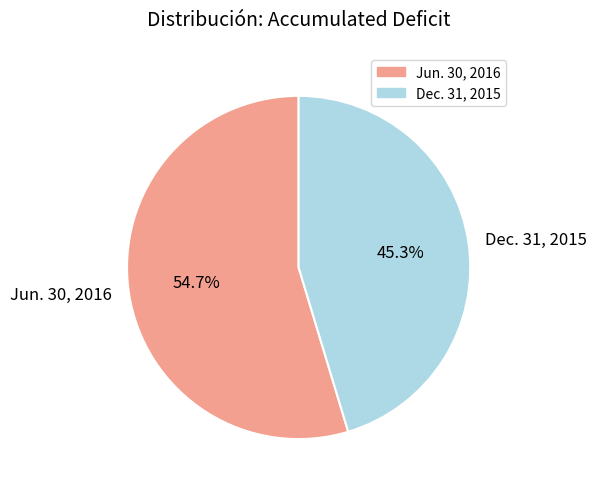

What percentage is the Jun. 30, 2016 slice, to the nearest percent?

55%